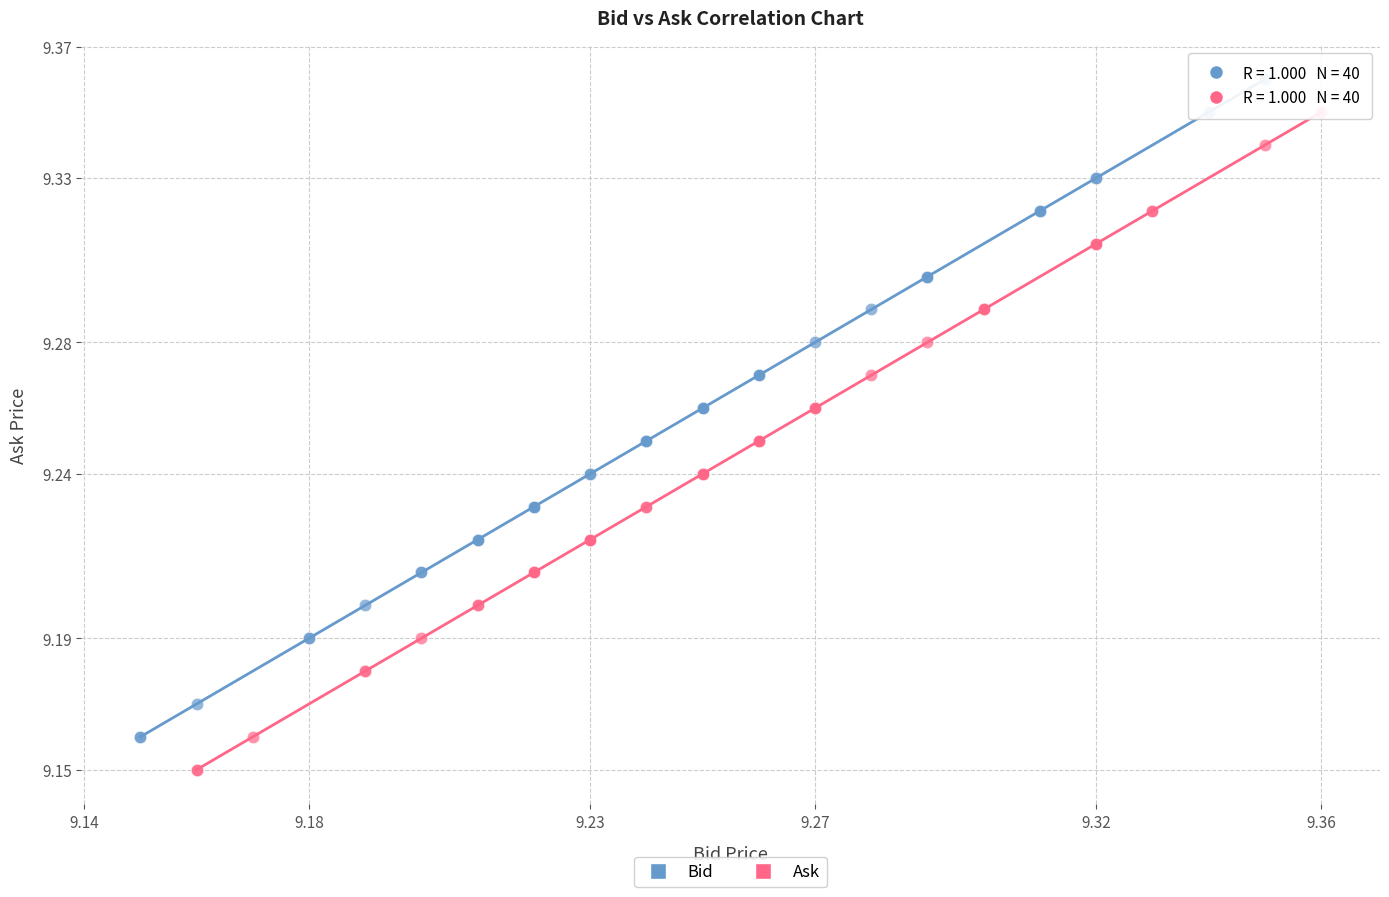

Which series reaches the minimum Y coordinate?

Ask